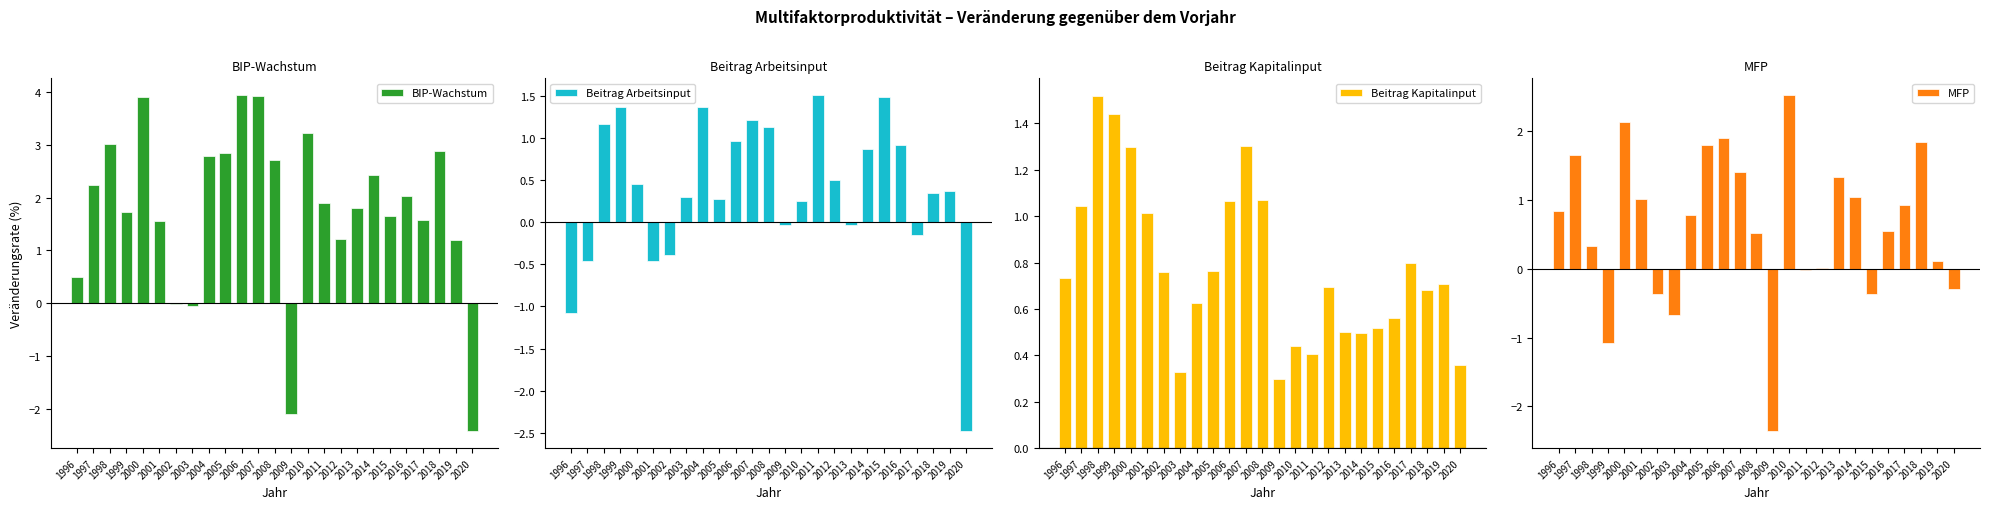

The Beitrag Arbeitsinput series shows -2.5 at 2020. True or false?

True